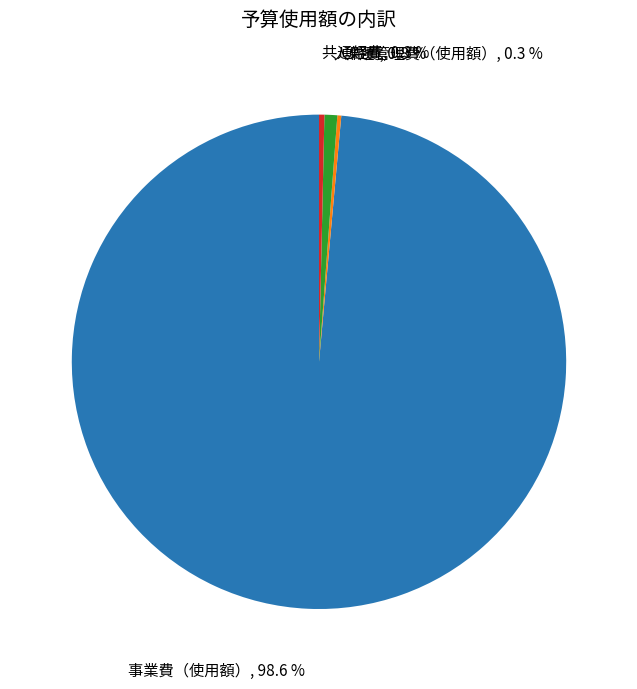

What percentage do 事業費（使用額） and 共通経費 together represent?

98.9%